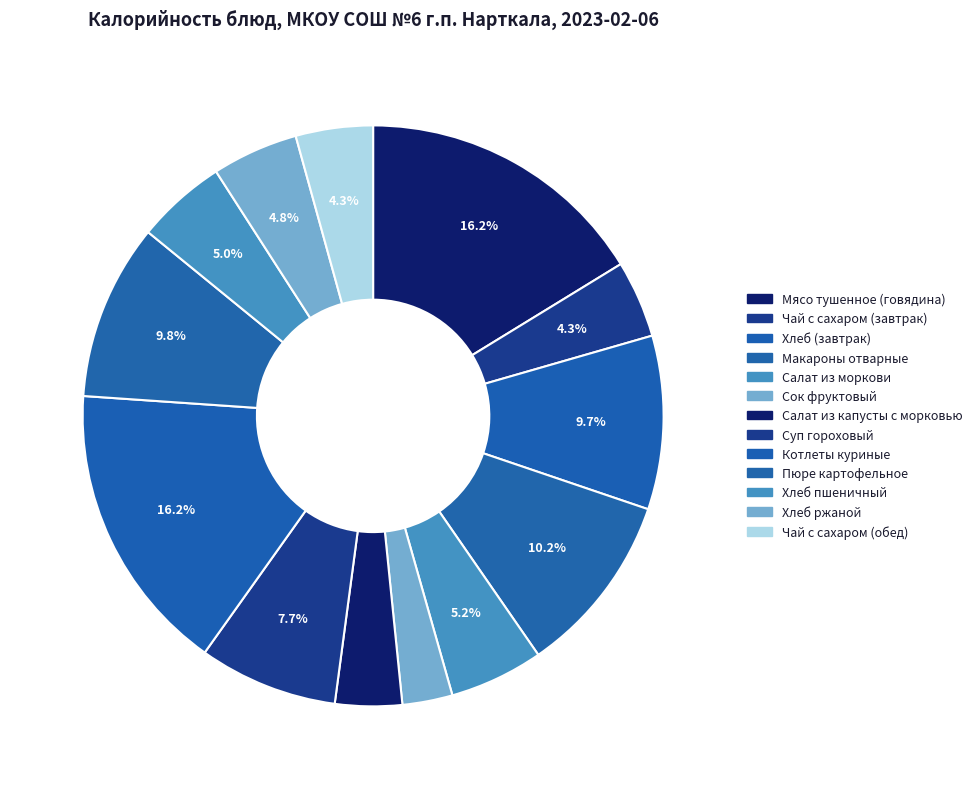

What is the largest slice in the pie chart?

Мясо тушенное (говядина)